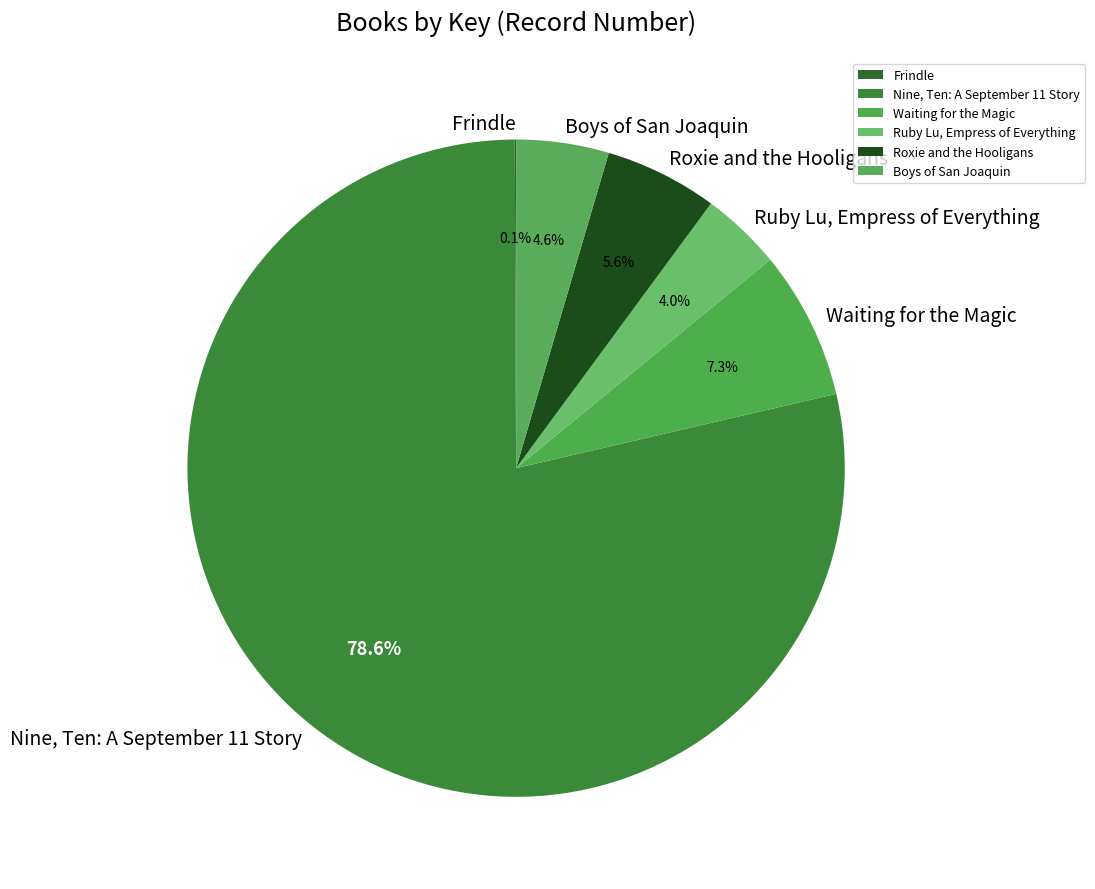

What is the ratio of the value at Waiting for the Magic to the value at Roxie and the Hooligans?

1.3